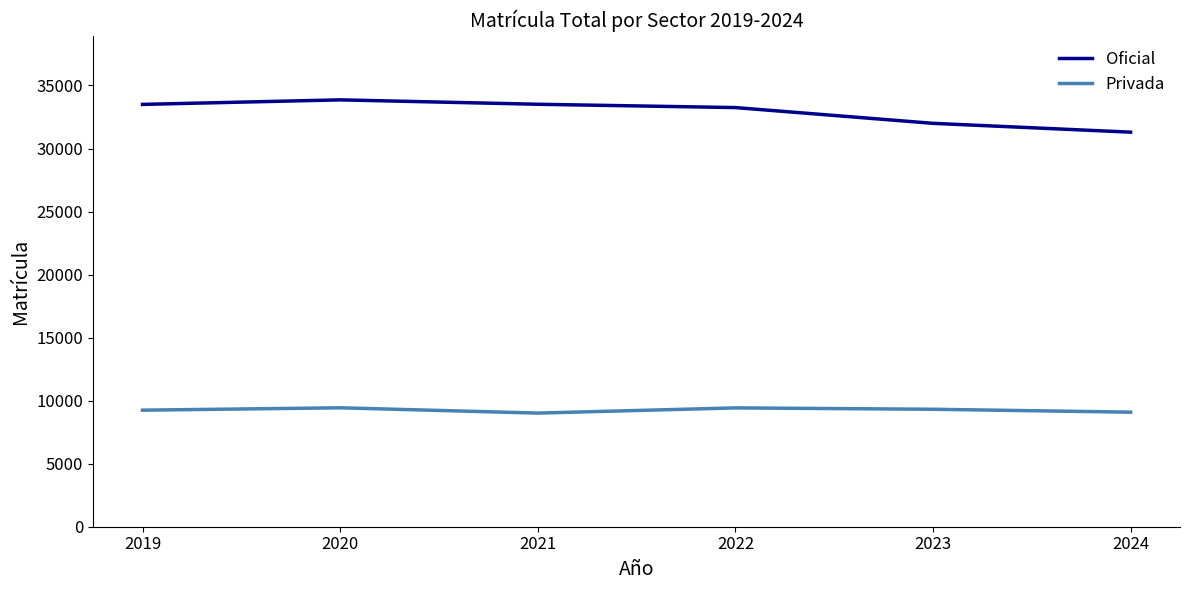

Count the number of categories in the chart.

6